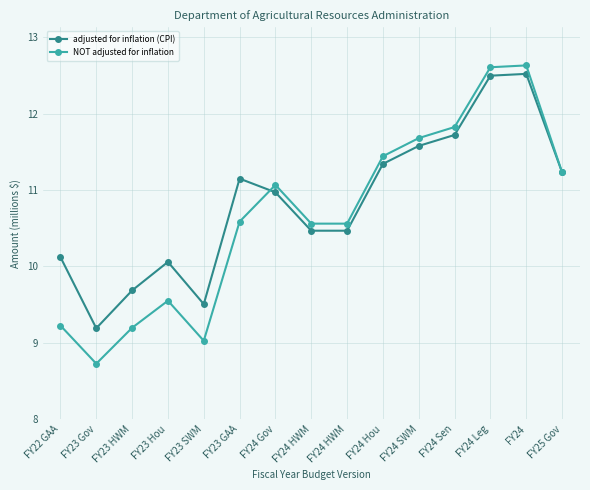

True or false: NOT adjusted for inflation has a value of 10.6 at FY24 HWM.

True